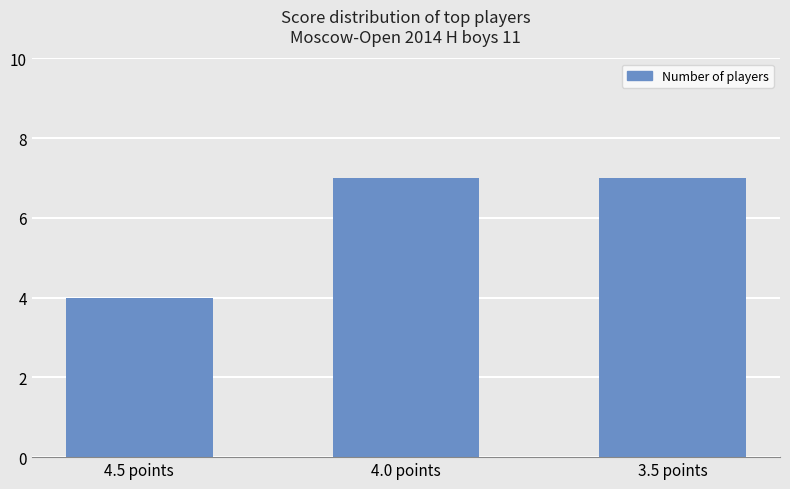

Is it true that the value at 4.5 points is 1?

False